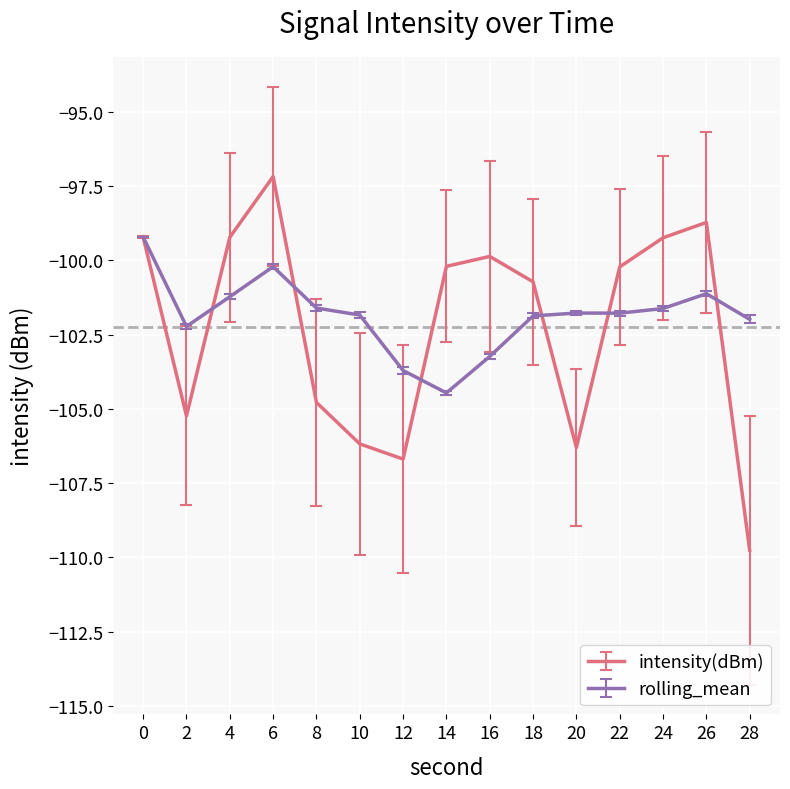

At which label is intensity(dBm) closest to -103?

8